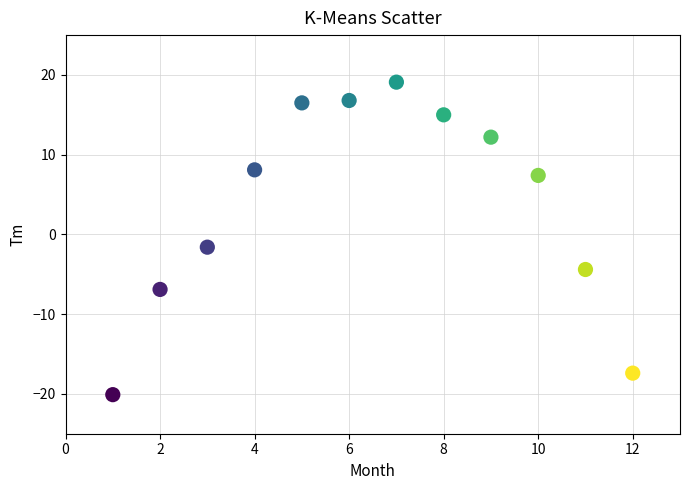

What is the range of Y values (max minus min)?

39.2